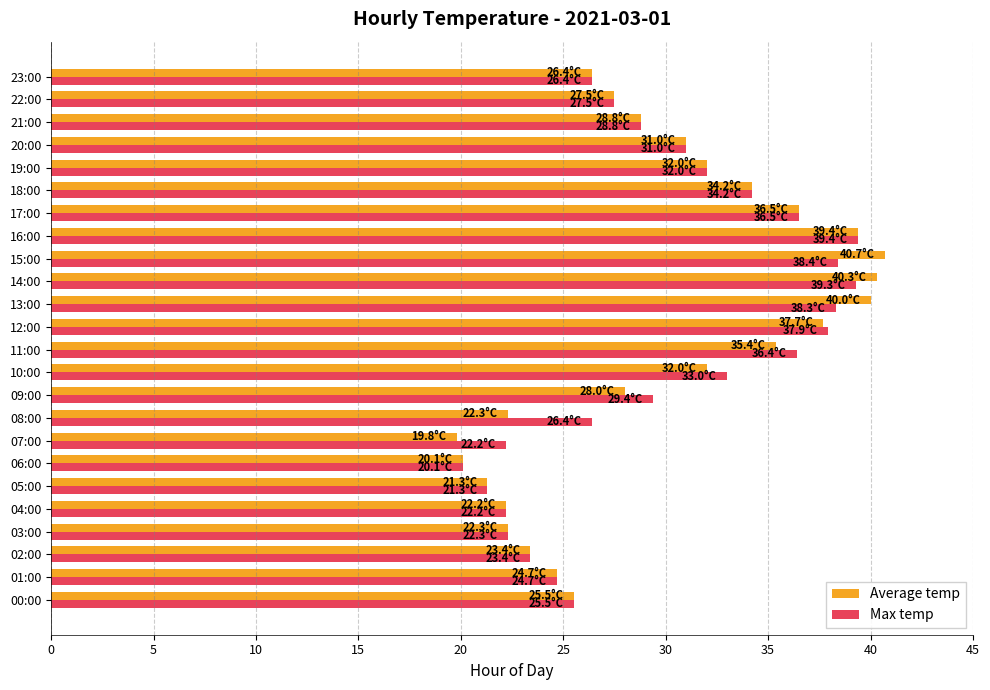

Which series has the largest range (max minus min)?

Average temp